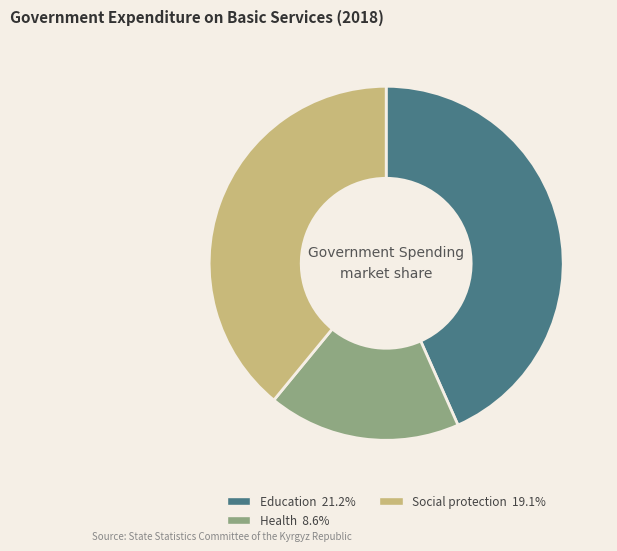

Is there a majority slice in this chart?

No